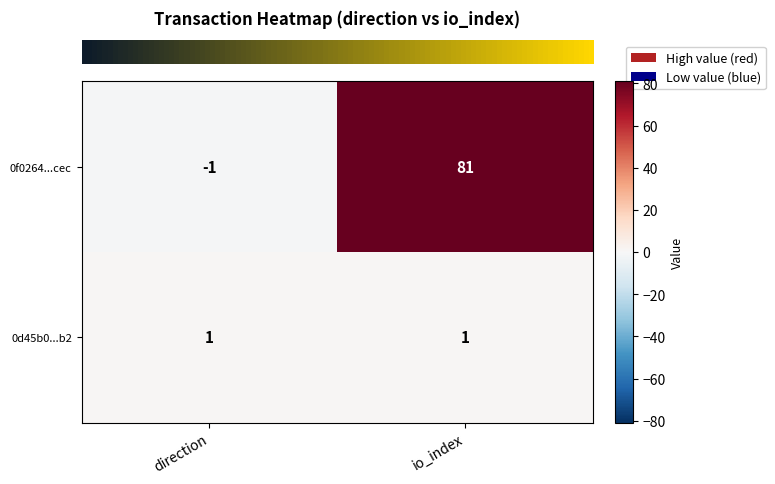

List the series in order of their overall mean, highest first.

0f0264...cec, 0d45b0...b2